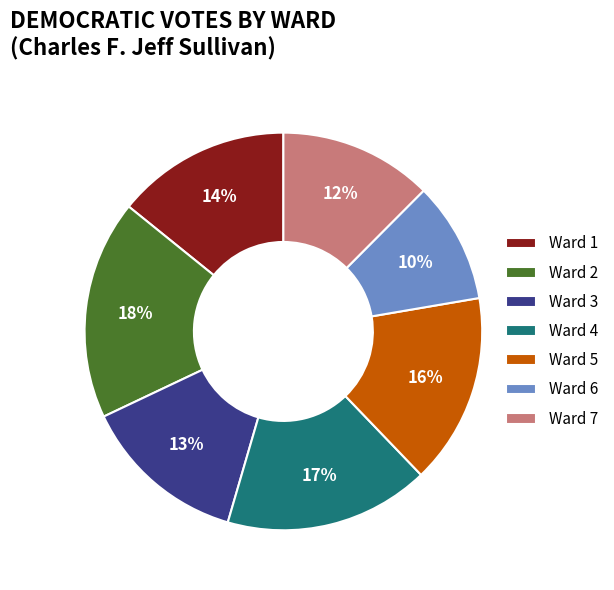

Does any single category account for the majority?

No